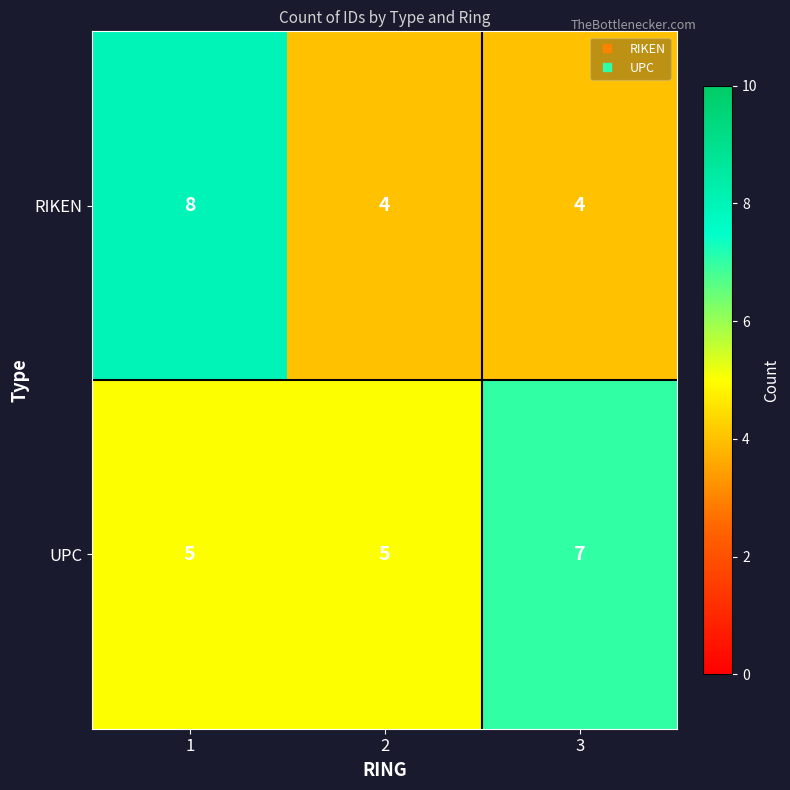

Reading left to right, extract all data points from this chart.

RIKEN: 1=8	2=4	3=4
UPC: 1=5	2=5	3=7